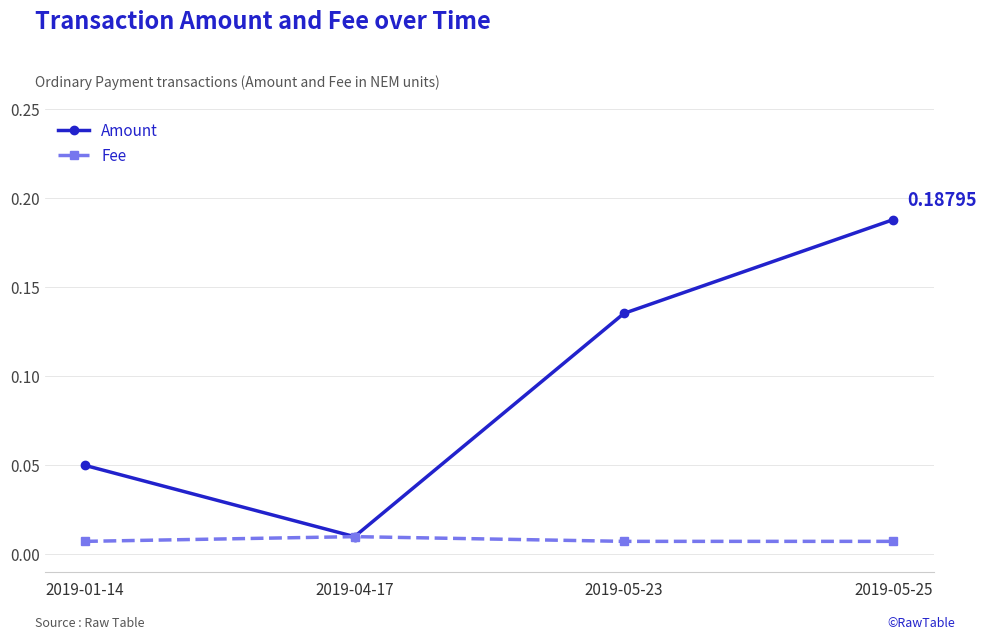

True or false: Amount has more than 0 points higher than both neighbors.

False